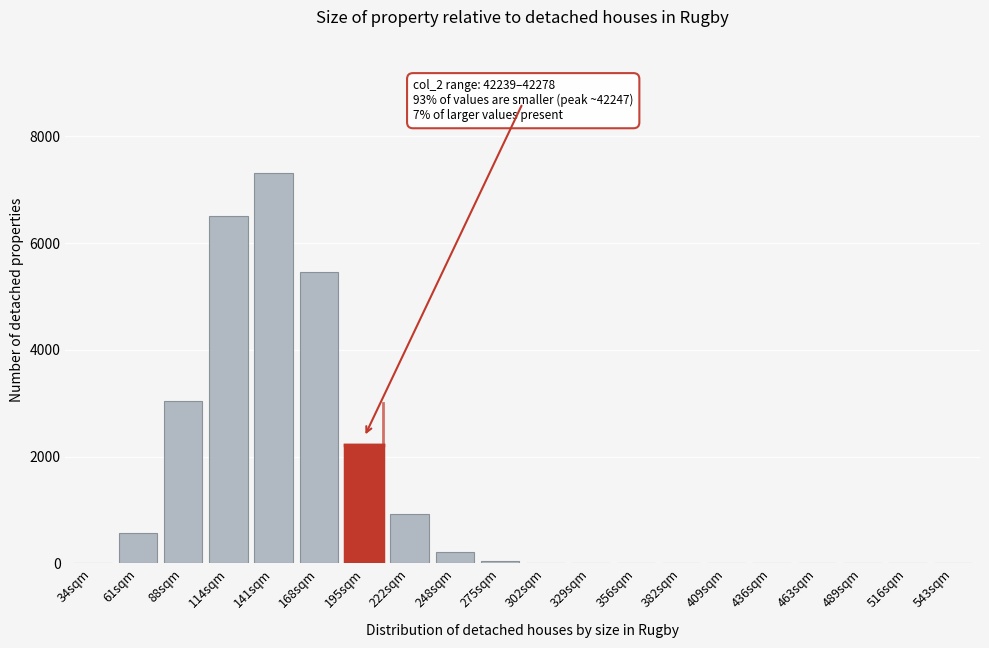

At which label is the value closest to 3652?

88sqm